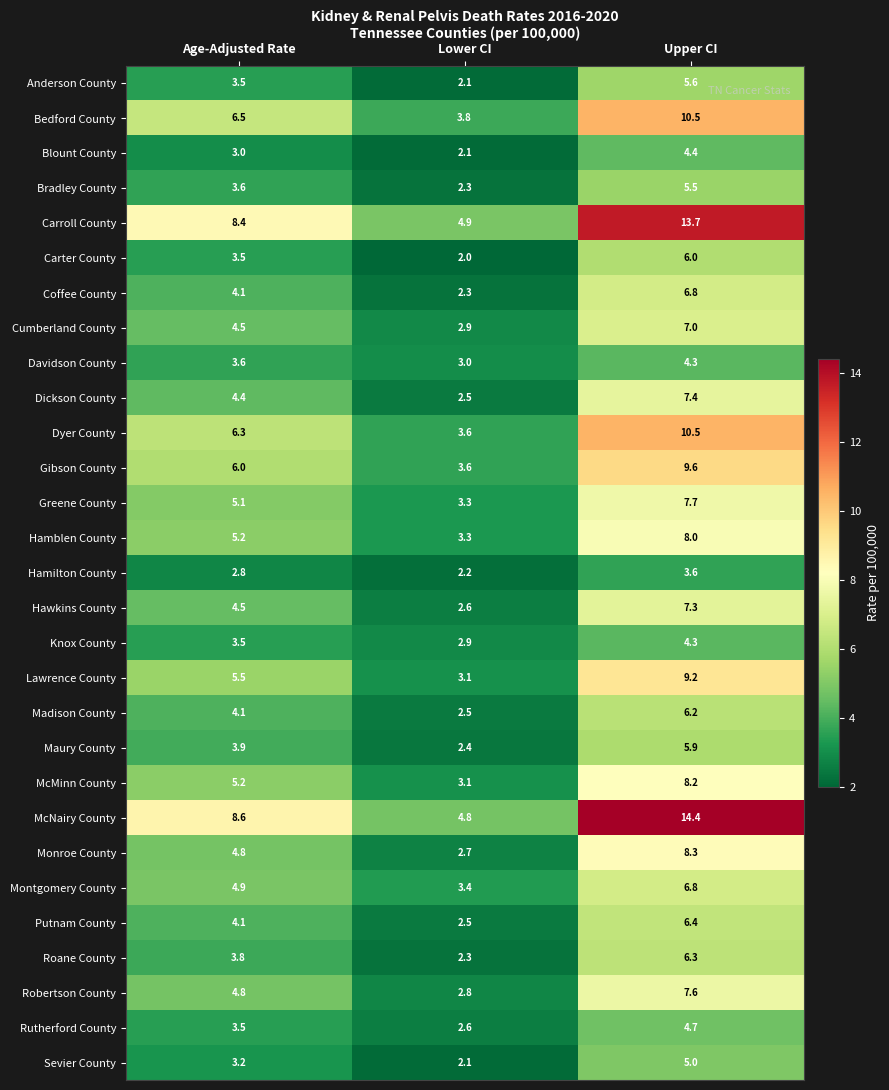

At which category does the chart reach its peak across all series?

Upper CI